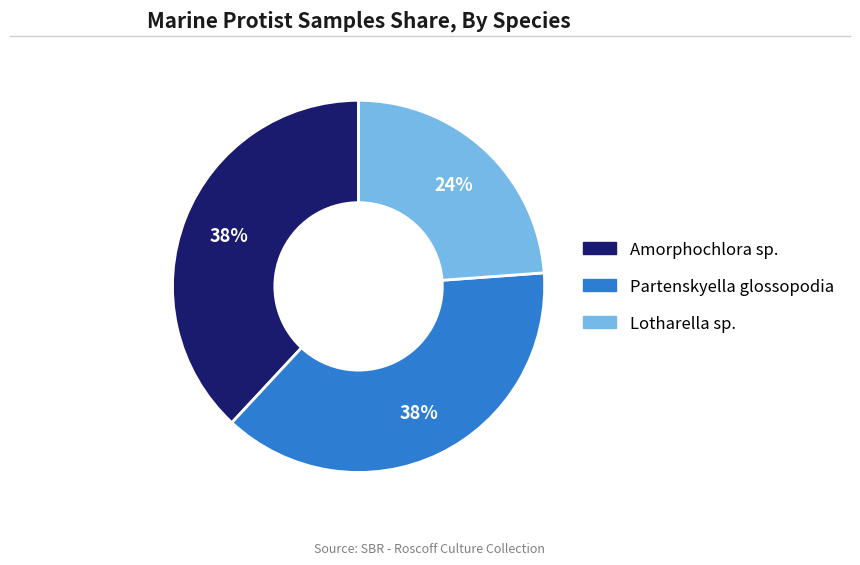

Is the sum of Lotharella sp. and Amorphochlora sp. greater than half?

Yes